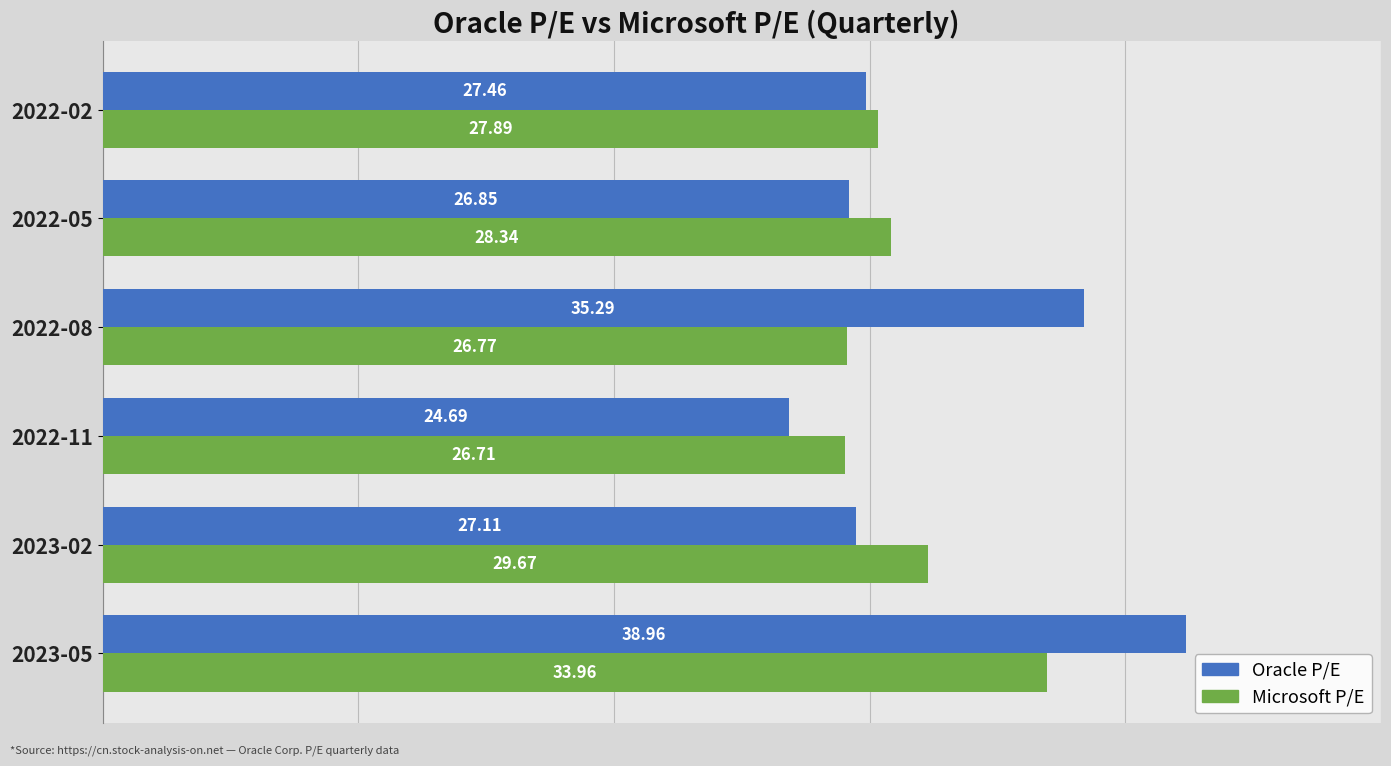

At how many categories does at least one series exceed 26?

6